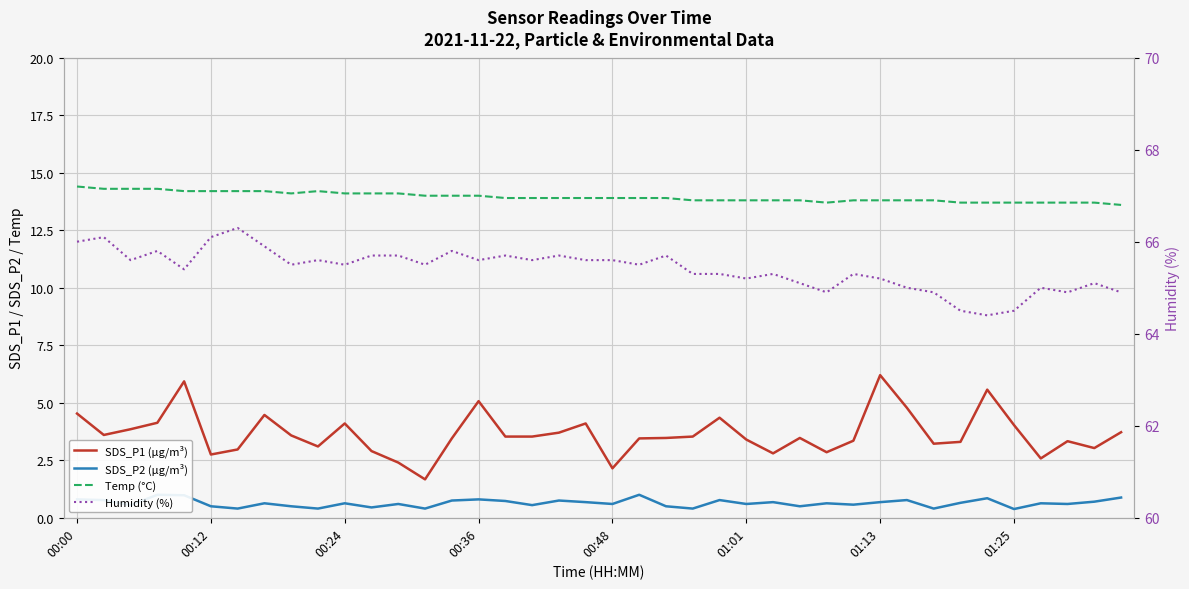

At how many categories does at least one series exceed 61?

40